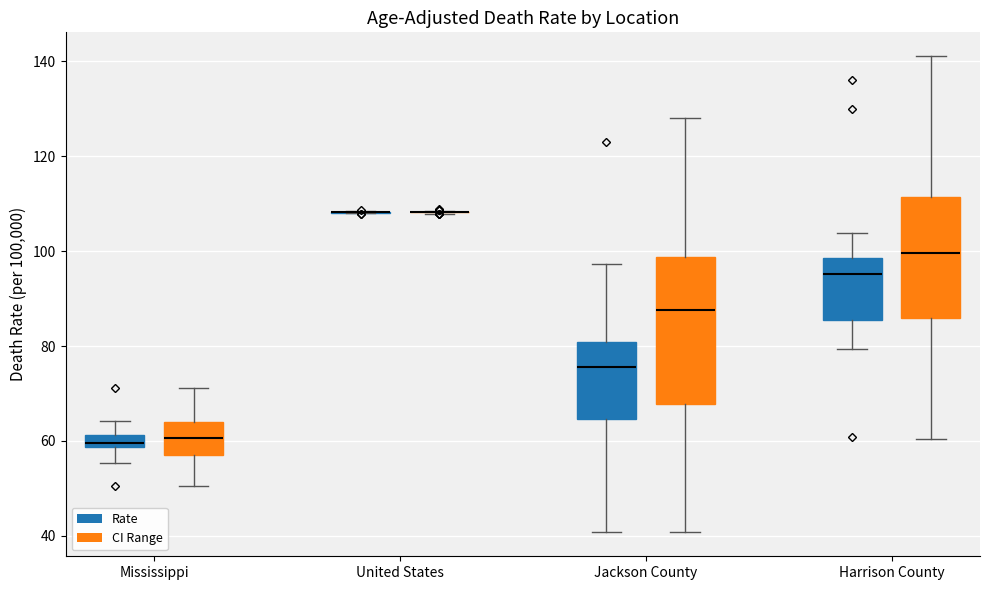

Which box is the tallest, from its lower edge to its upper edge?

Jackson County (CI Range)